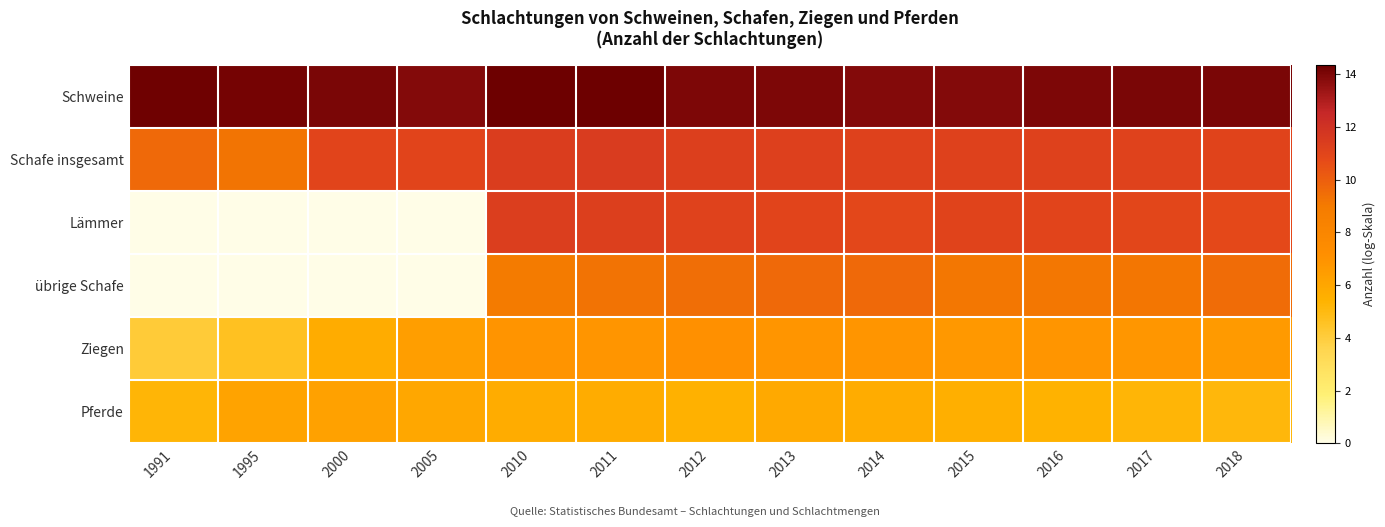

Reading left to right, what are all the values shown in this chart?

Schweine: 1991=14.3	1995=14.2	2000=14.0	2005=13.9	2010=14.3	2011=14.3	2012=14.0	2013=14.0	2014=13.9	2015=13.9	2016=14.0	2017=14.1	2018=14.0
Schafe insgesamt: 1991=9.6	1995=9.2	2000=11.0	2005=11.0	2010=11.4	2011=11.4	2012=11.3	2013=11.2	2014=11.2	2015=11.2	2016=11.2	2017=11.1	2018=11.1
Lämmer: 1991=0.0	1995=0.0	2000=0.0	2005=0.0	2010=11.3	2011=11.3	2012=11.1	2013=11.0	2014=10.9	2015=11.1	2016=11.0	2017=10.9	2018=10.8
übrige Schafe: 1991=0.0	1995=0.0	2000=0.0	2005=0.0	2010=9.0	2011=9.3	2012=9.5	2013=9.6	2014=9.6	2015=9.1	2016=9.1	2017=9.1	2018=9.5
Ziegen: 1991=4.1	1995=4.6	2000=5.7	2005=6.4	2010=6.9	2011=6.8	2012=7.1	2013=6.9	2014=6.9	2015=6.7	2016=6.9	2017=6.8	2018=6.6
Pferde: 1991=5.2	1995=6.2	2000=6.2	2005=6.0	2010=5.7	2011=5.7	2012=5.5	2013=5.9	2014=5.7	2015=5.6	2016=5.4	2017=5.3	2018=5.1